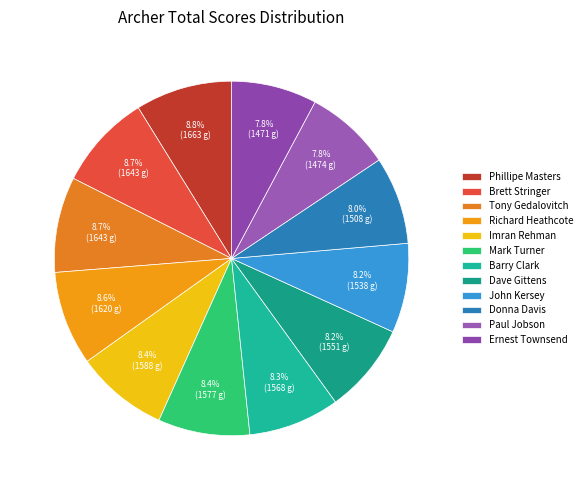

What portion of the pie excludes Ernest Townsend?

92.2%